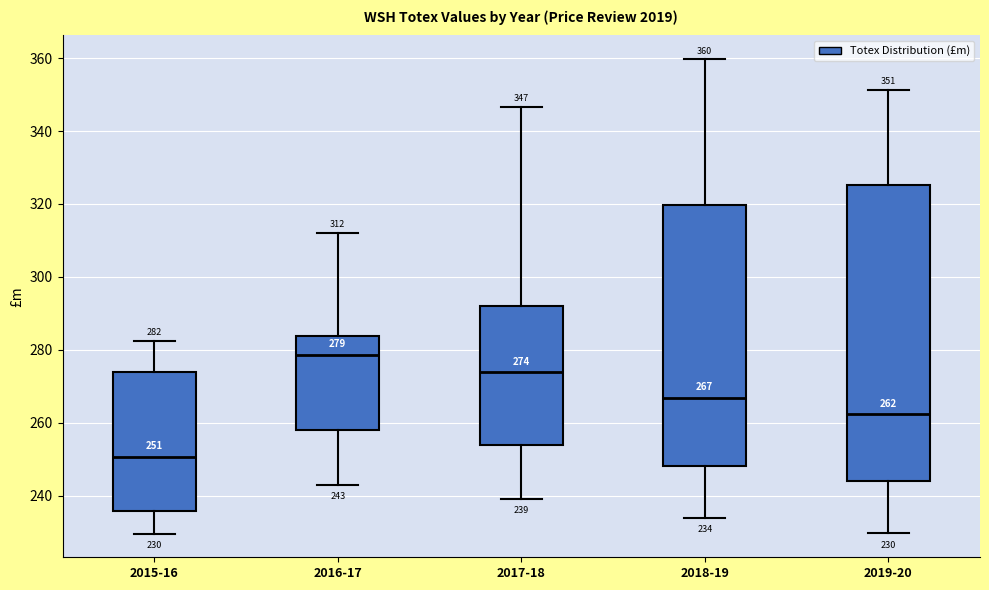

Comparing the boxes themselves (not the whiskers), which one is the tallest?

2019-20